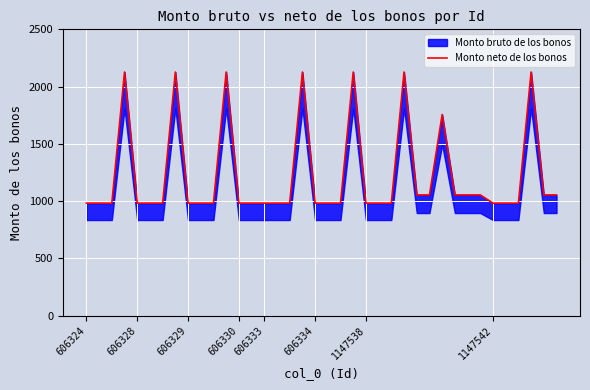

What position from the left is 10?

11